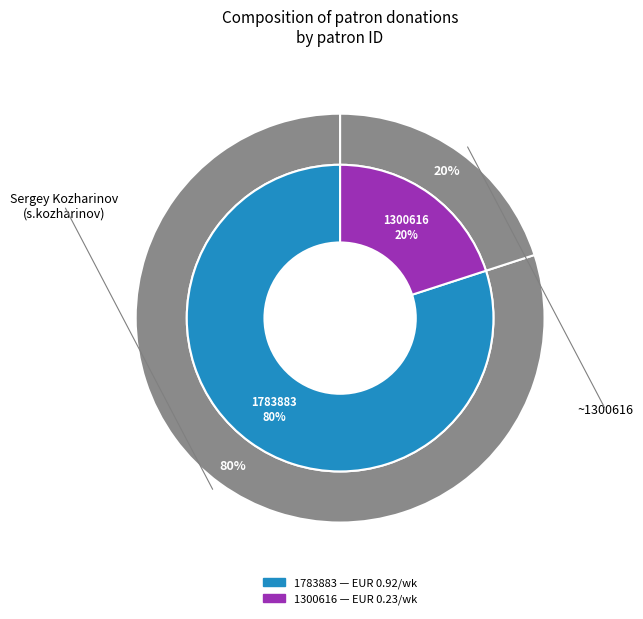

True or false: 1300616 accounts for 11% of the total.

False